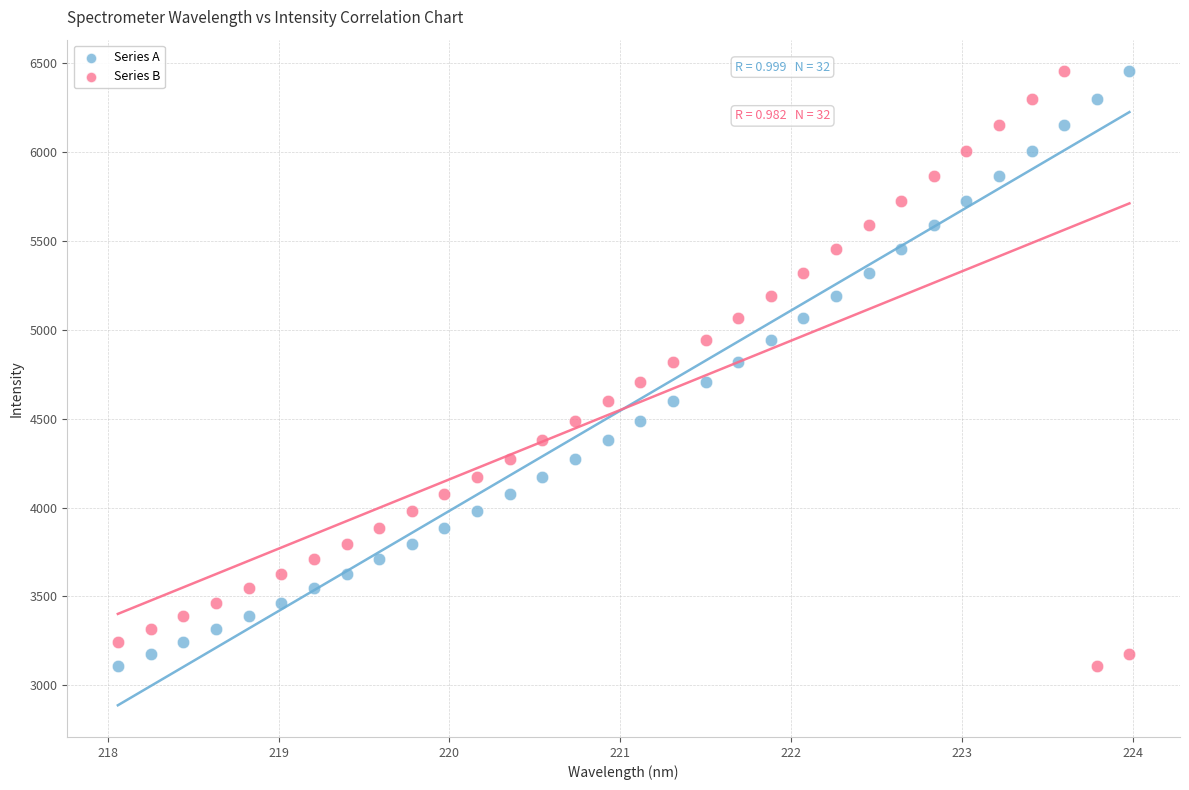

Across all data points, what is the range of X values (max minus min)?

5.9